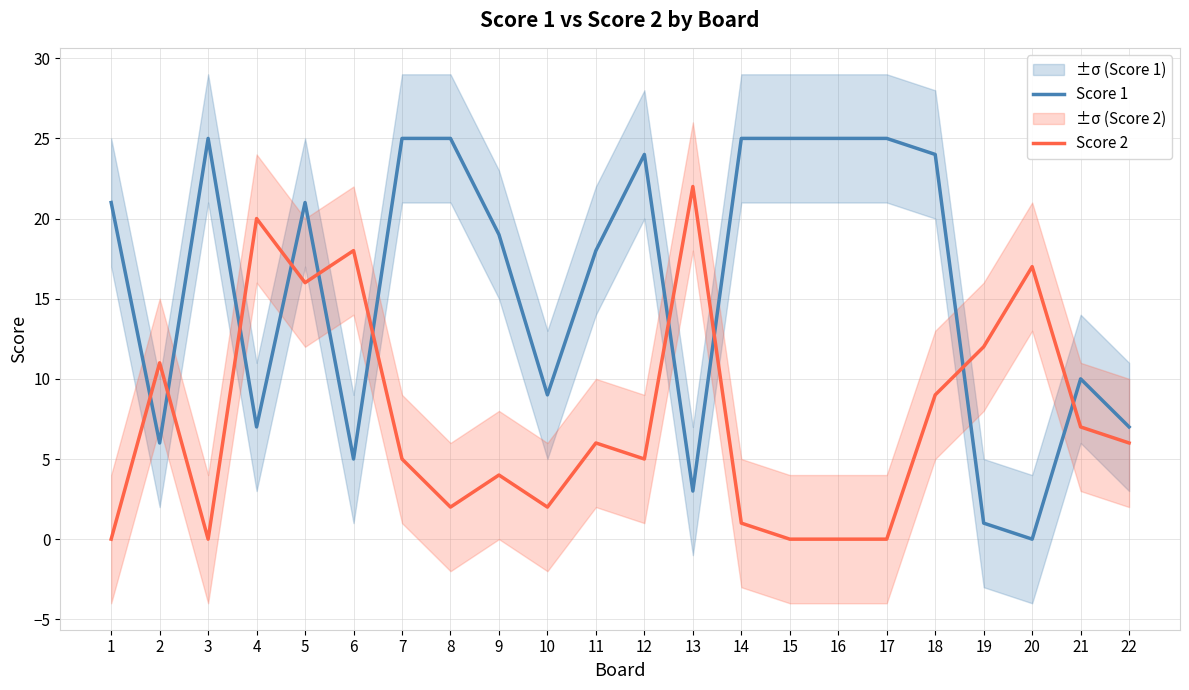

Is the value of Score 2 at 5 greater than the value of Score 1 at 12?

No